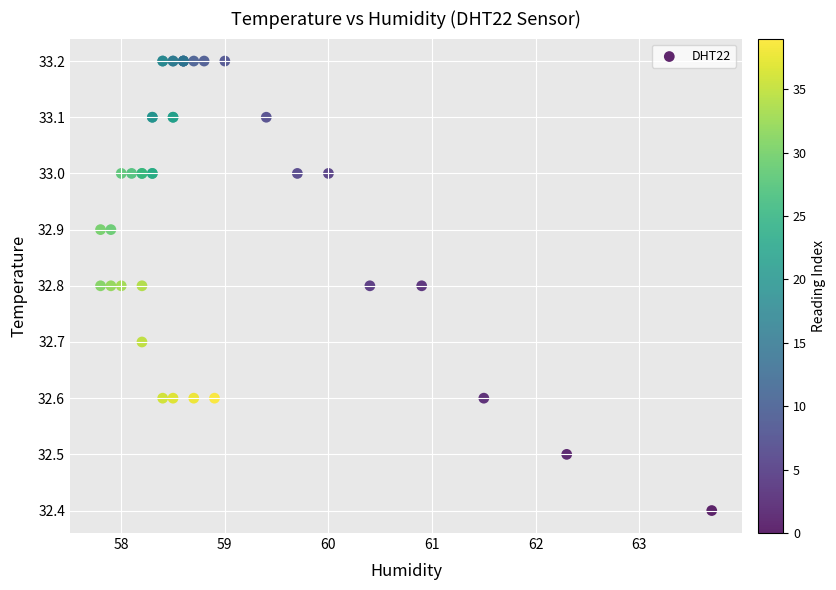

What Y value in the scatter plot is closest to 32?

32.4